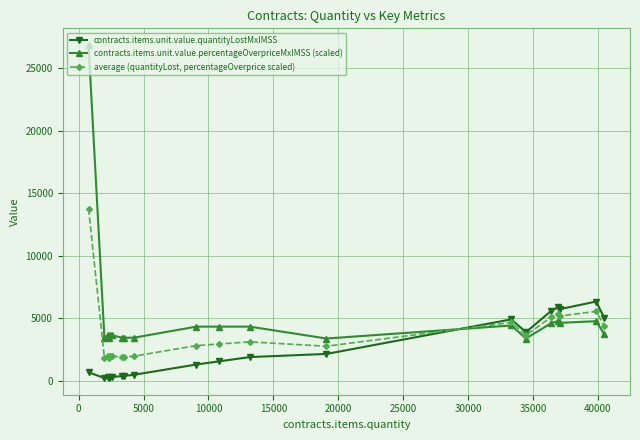

How many intersections are there between contracts.items.unit.value.quantityLostMxIMSS and contracts.items.unit.value.percentageOverpriceMxIMSS (scaled)?

1